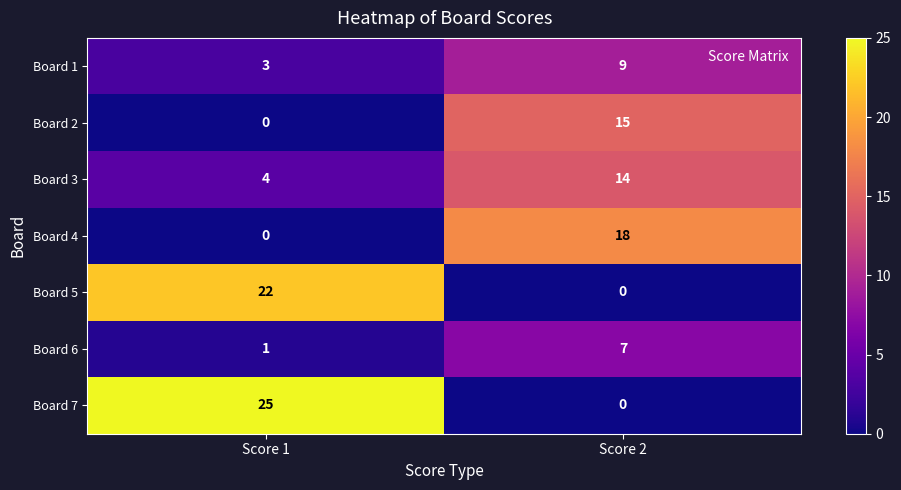

At which category is the sum across all series the highest?

Score 2